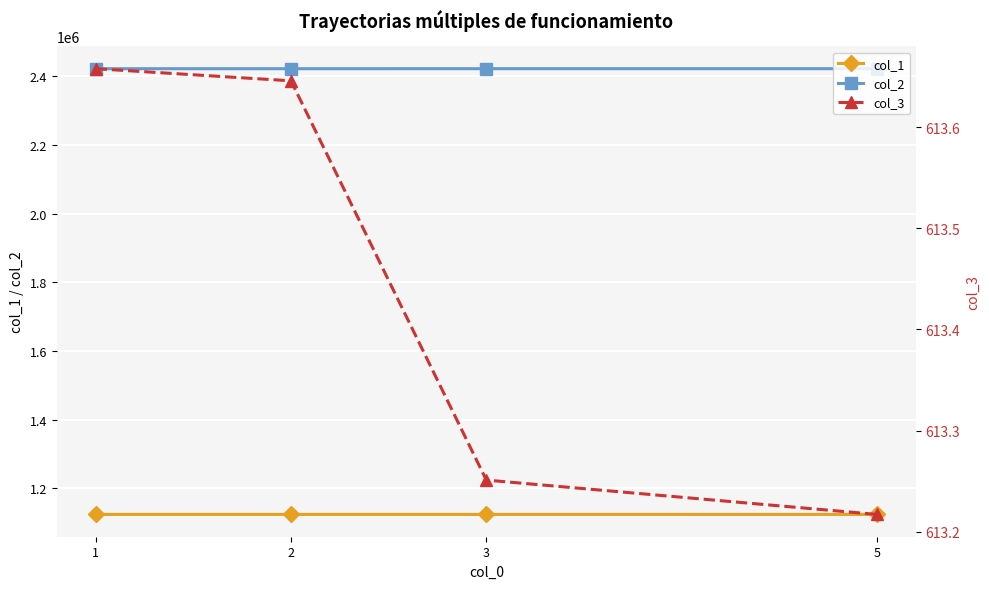

True or false: col_3 has a value of 613.3 at 3.

True